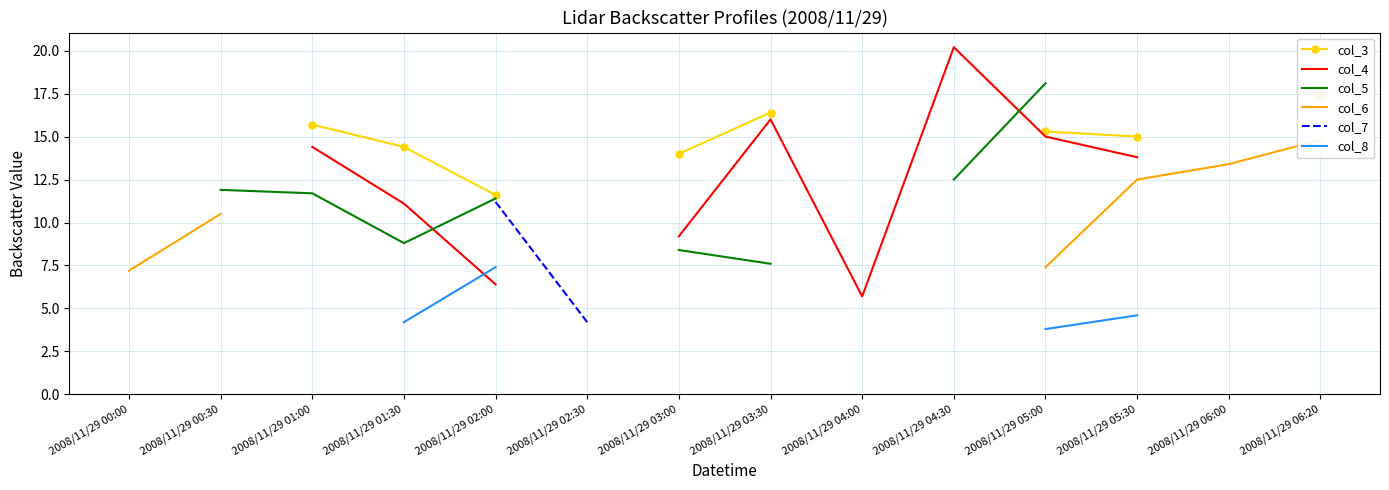

Between 2008/11/29 00:30 and 2008/11/29 06:20, which series saw the biggest shift?

col_6